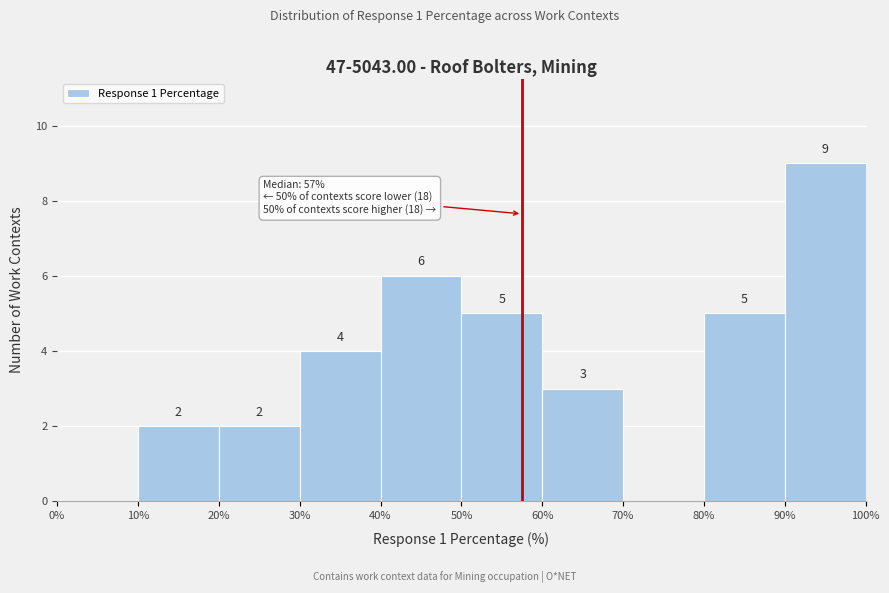

Which range on the x-axis has the tallest bar?

90% to 100%